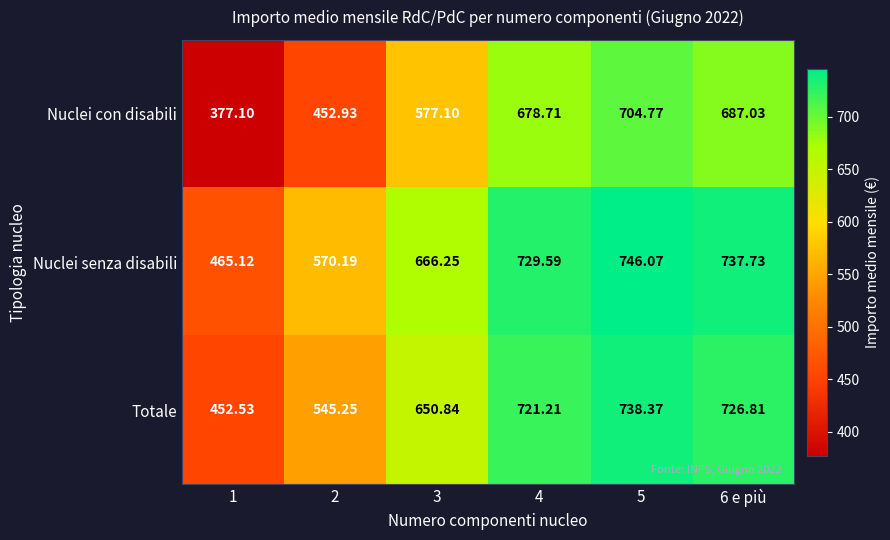

Which series has the largest total across all categories?

Nuclei senza disabili